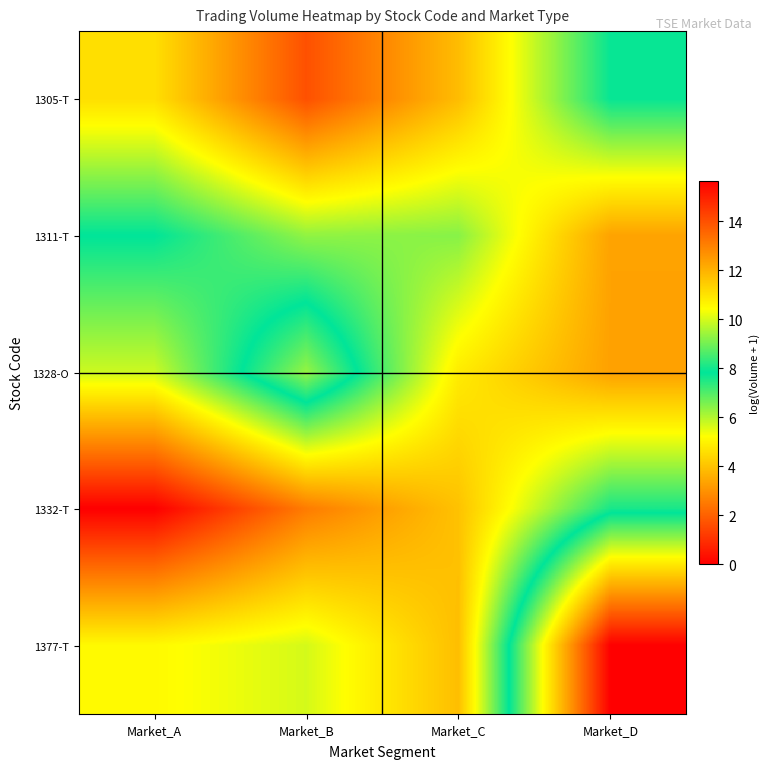

What is the total value across all series at Market_D?

40.6